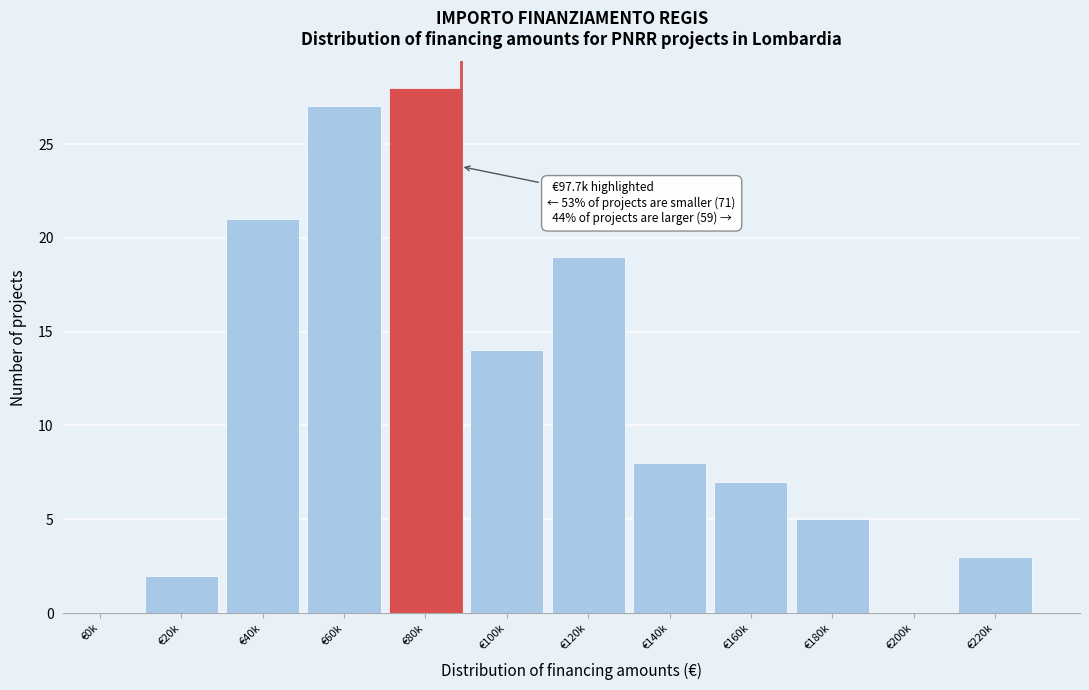

Reading left to right, transcribe all the data shown in this chart.

€0k=0	€20k=2	€40k=21	€60k=27	€80k=28	€100k=14	€120k=19	€140k=8	€160k=7	€180k=5	€200k=0	€220k=3